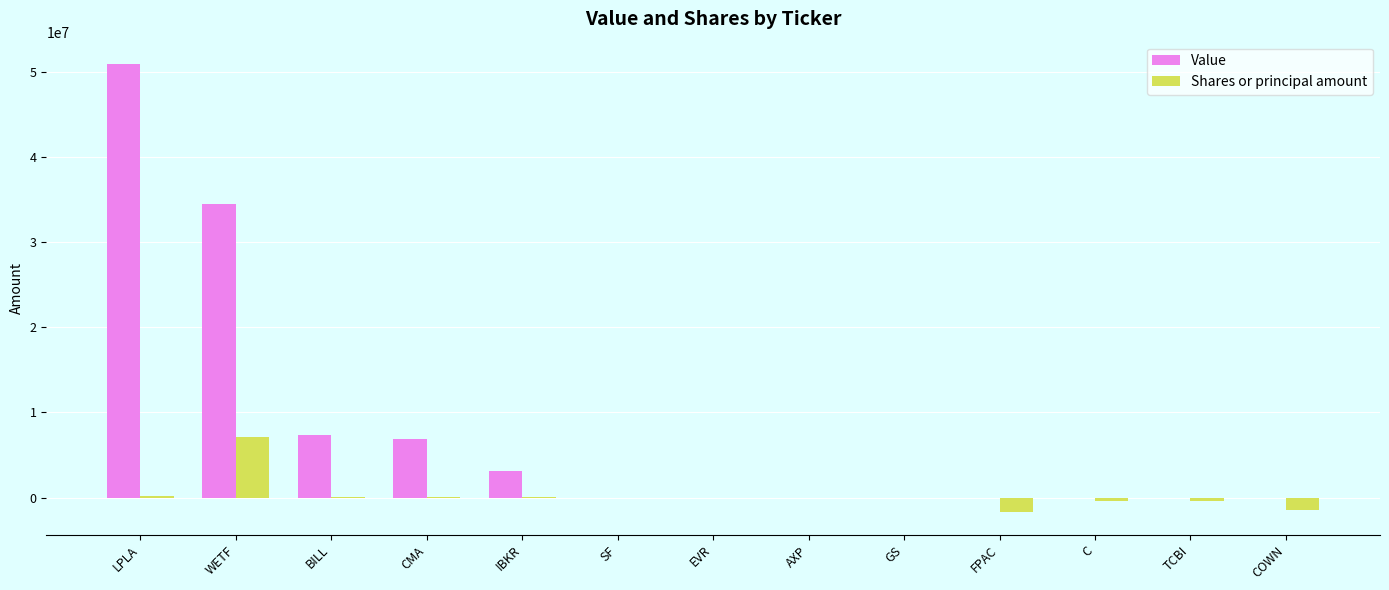

Is the value of Value at CMA greater than the value of Shares or principal amount at CMA?

Yes